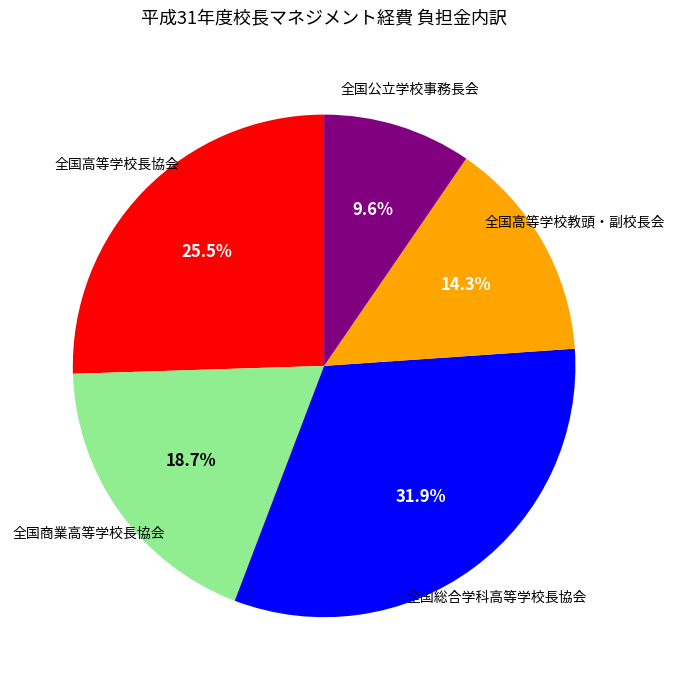

Is there a majority slice in this chart?

No